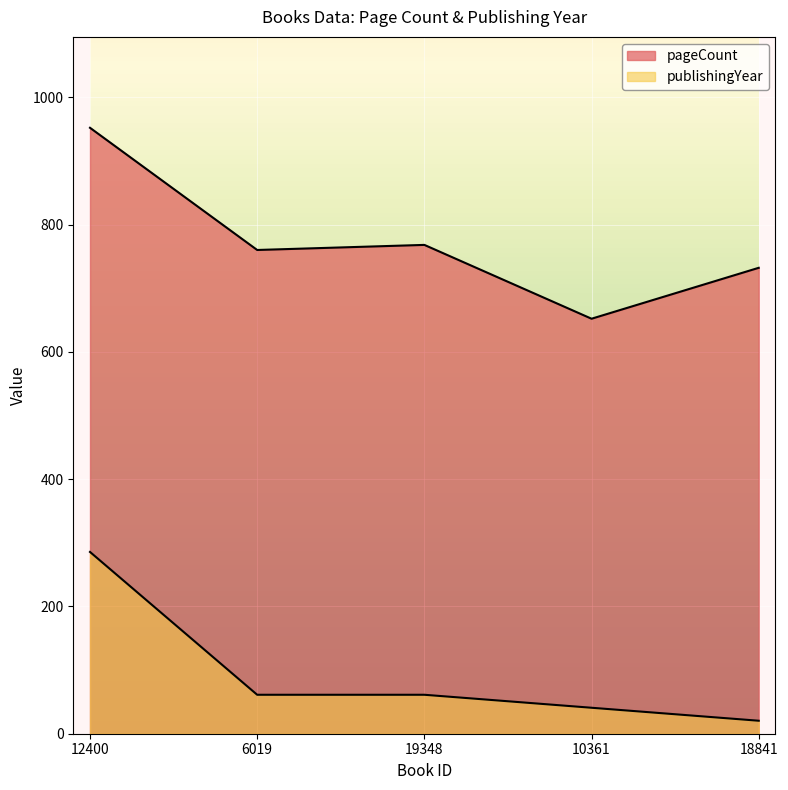

The value of publishingYear at 10361 is 40.8. True or false?

True